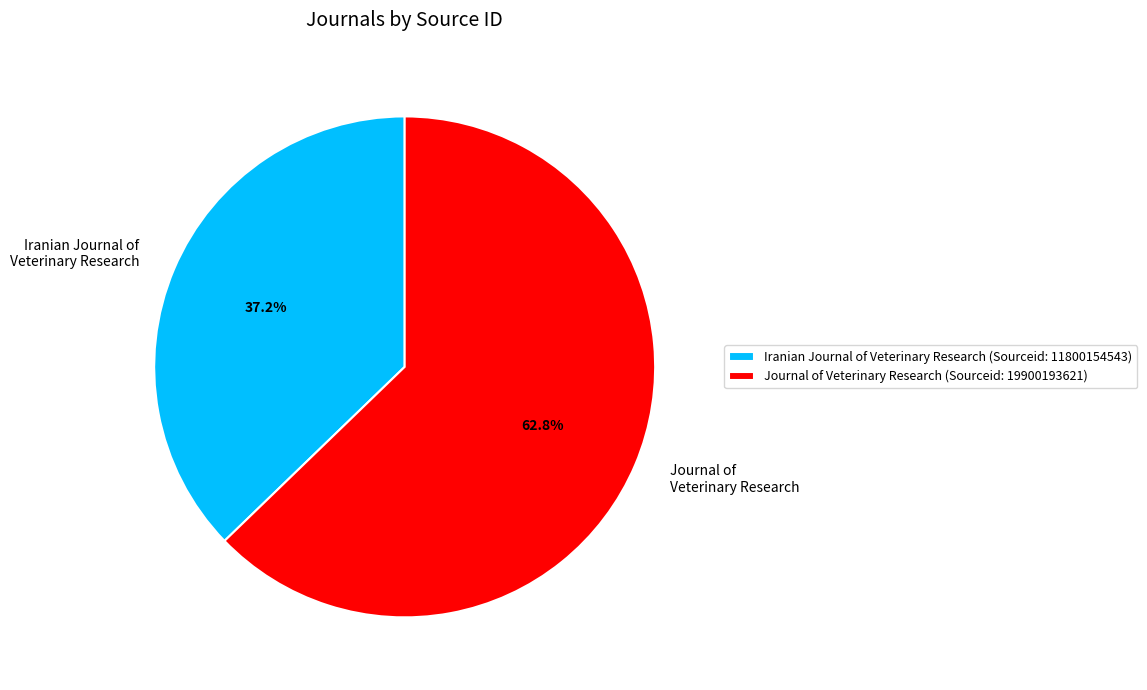

Do Journal of Veterinary Research and Iranian Journal of Veterinary Research together represent more than half of the pie?

Yes